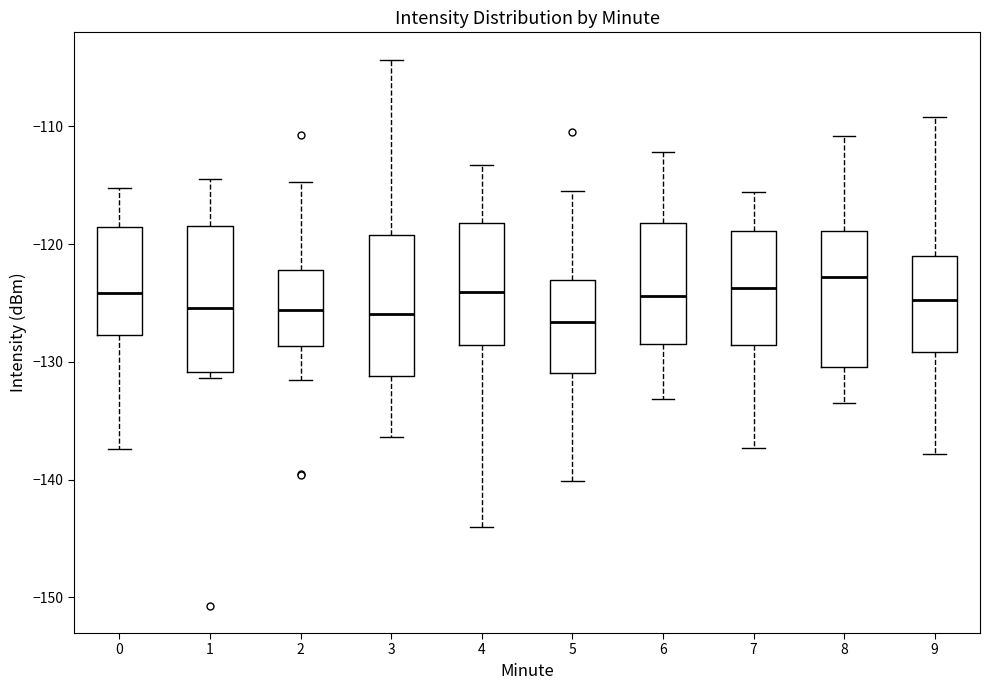

Reading left to right, transcribe this box plot: for each box, give where its median line is, the range the box spans, and where its two whiskers end, as read against the y-axis. The values are not printed on the chart, so give them approximately, as read against the axis.

0: median -124, box -128 to -119, whiskers -137 to -115
1: median -125, box -131 to -118, whiskers -131 (just below the box's lower edge) to -114
2: median -126, box -129 to -122, whiskers -132 to -115
3: median -126, box -131 to -119, whiskers -136 to -104
4: median -124, box -129 to -118, whiskers -144 to -113
5: median -127, box -131 to -123, whiskers -140 to -115
6: median -124, box -129 to -118, whiskers -133 to -112
7: median -124, box -129 to -119, whiskers -137 to -116
8: median -123, box -130 to -119, whiskers -134 to -111
9: median -125, box -129 to -121, whiskers -138 to -109